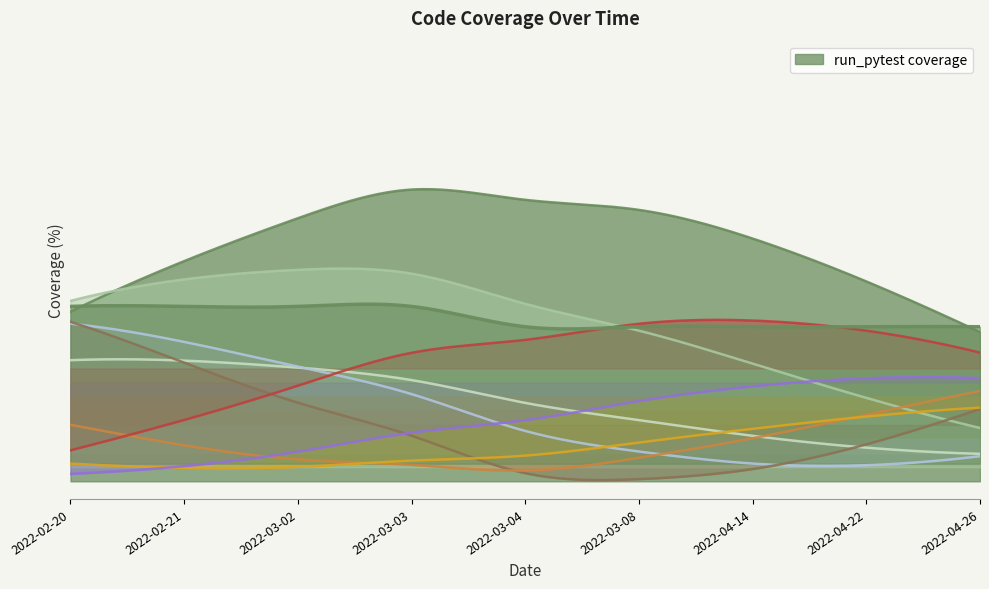

What is the sum of all values?

544